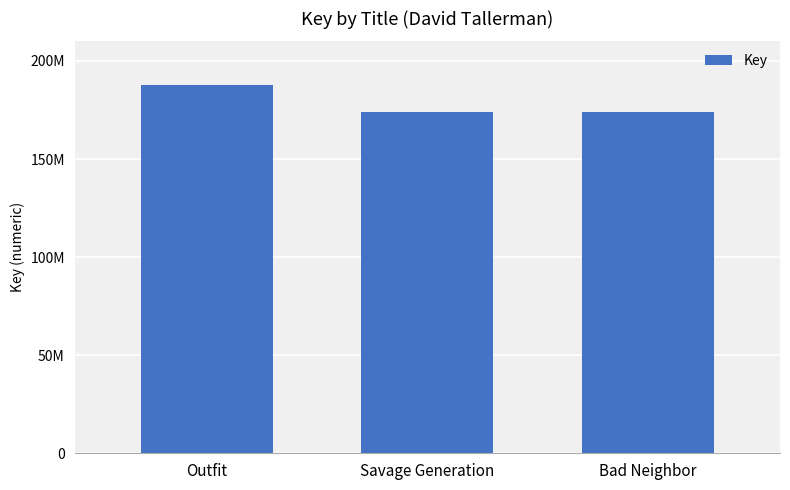

What is the label of the 1st bar from the left?

Outfit